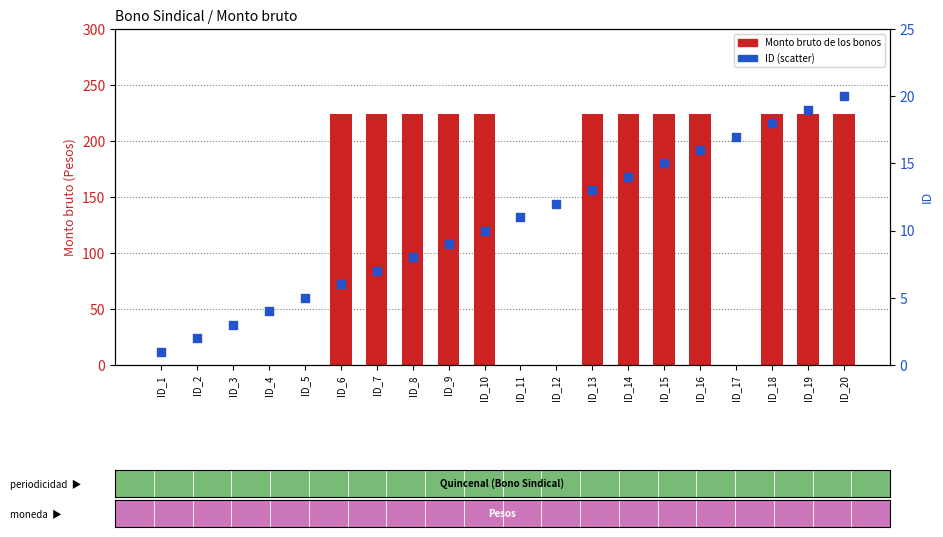

At how many categories does at least one series exceed 166?

12